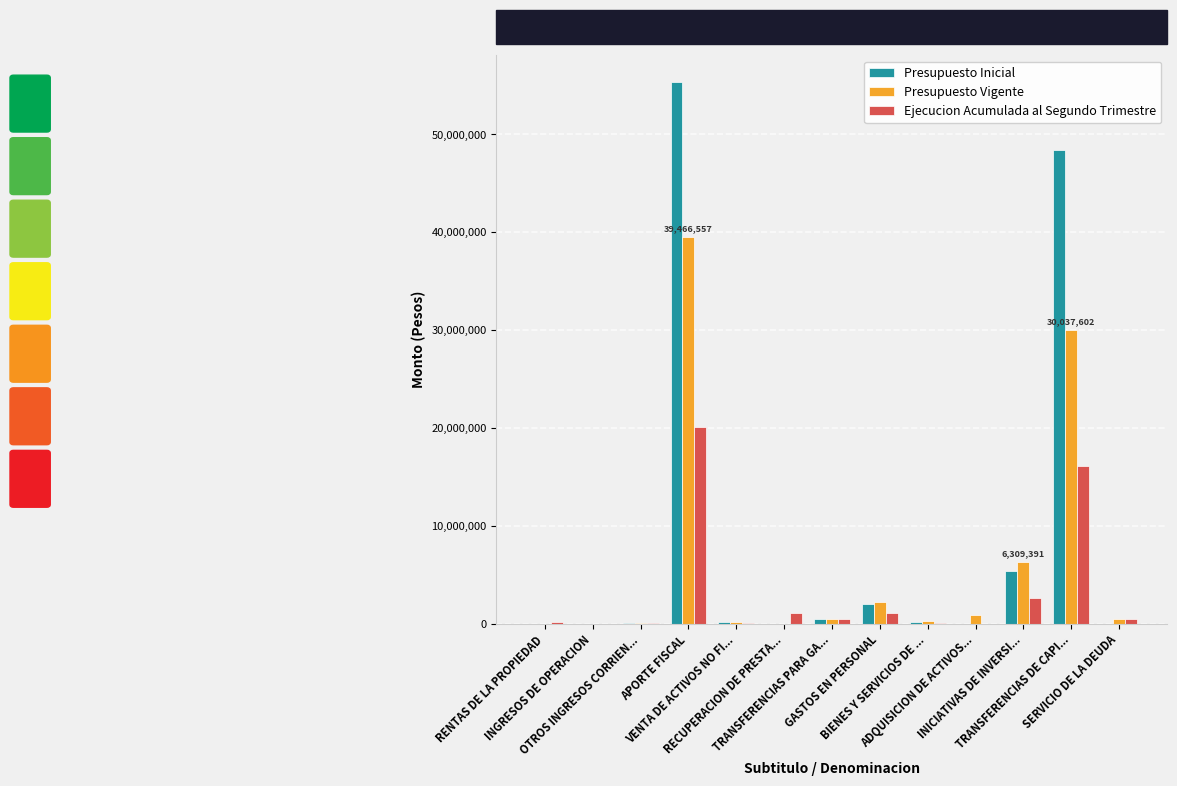

What is the sum of all Ejecucion Acumulada al Segundo Trimestre values?

42468709